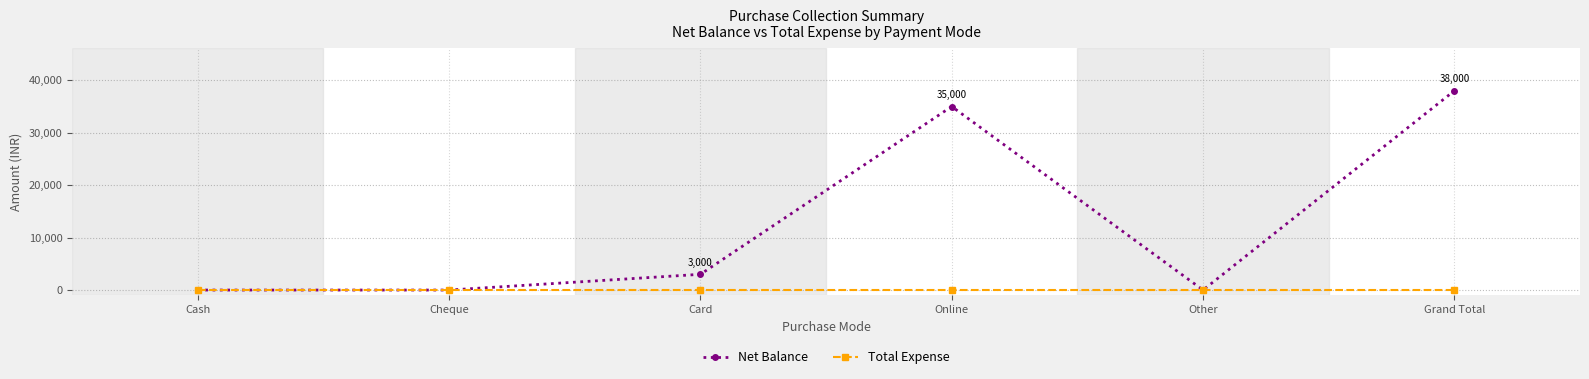

What is the difference between the highest and lowest values at Grand Total?

38000